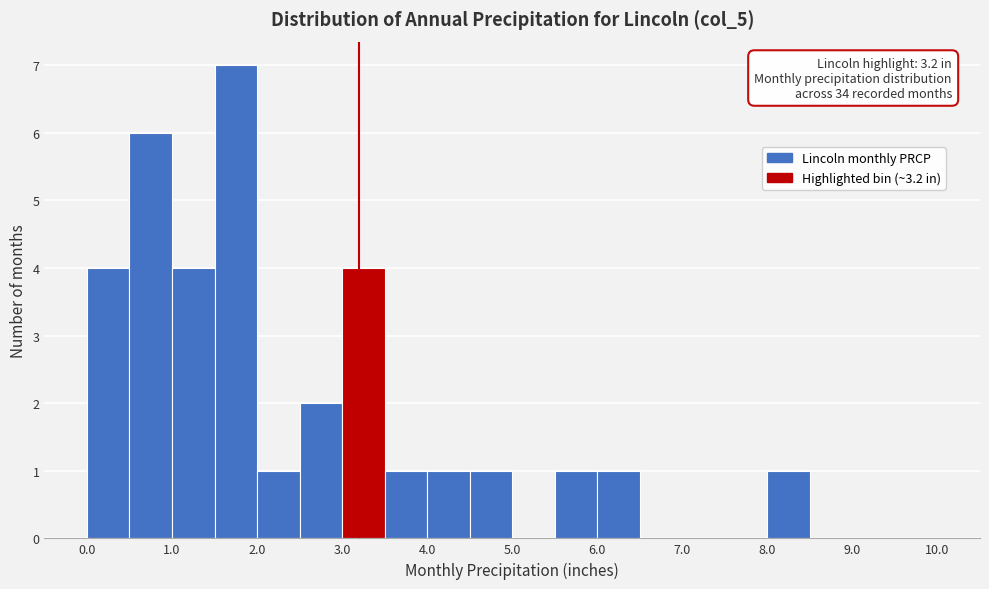

Which range on the x-axis has the tallest bar?

1.5 to 2.0